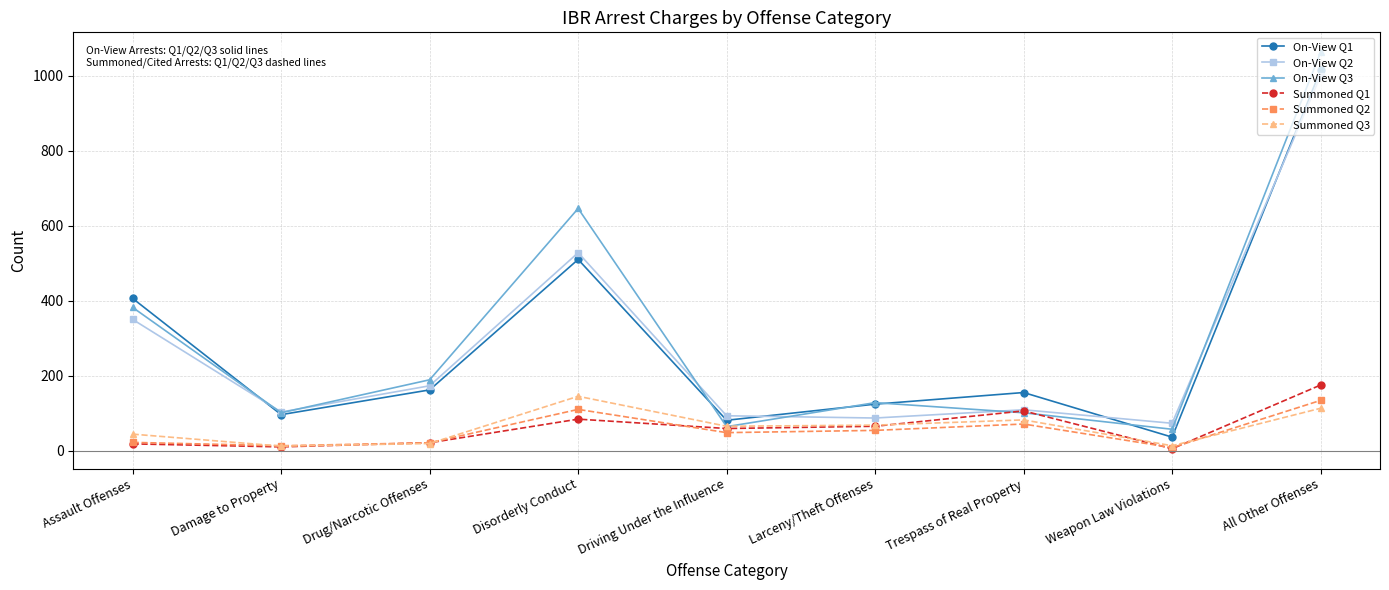

After their last crossing, which series has the higher values: Summoned Q3 or Summoned Q2?

Summoned Q2